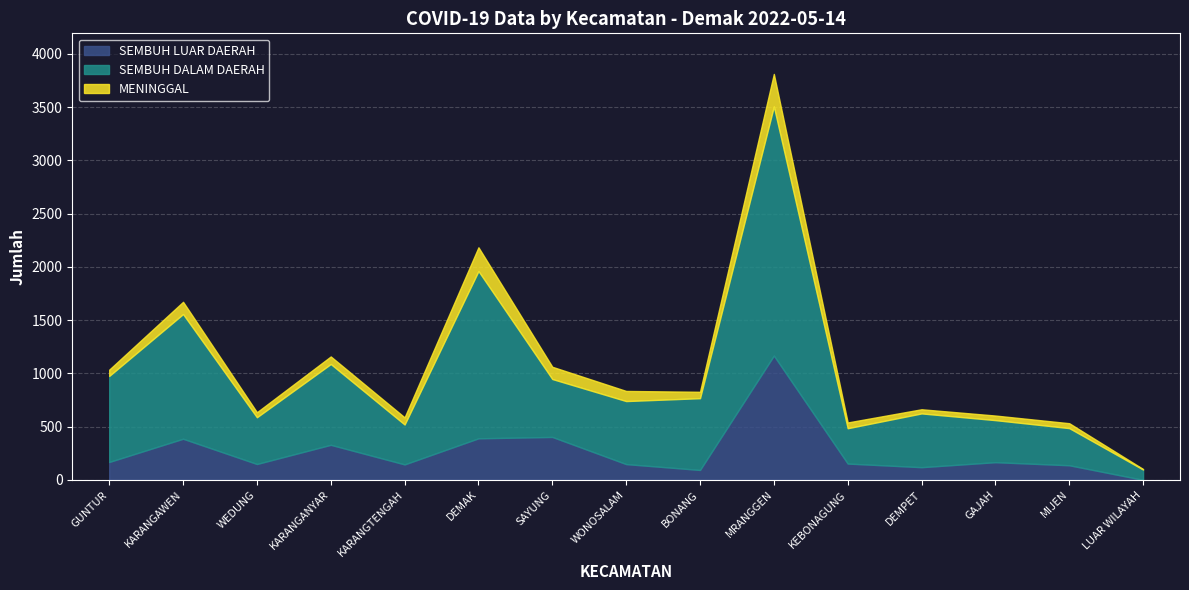

At which label does SEMBUH DALAM DAERAH reach its minimum?

LUAR WILAYAH